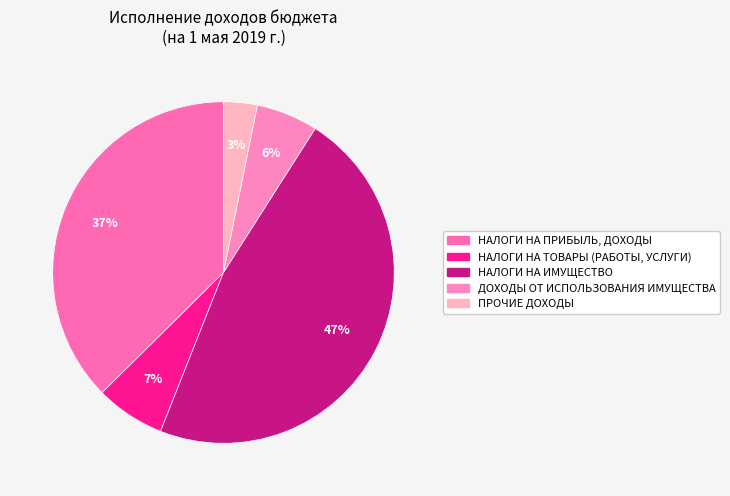

Count the number of slices in the pie.

5